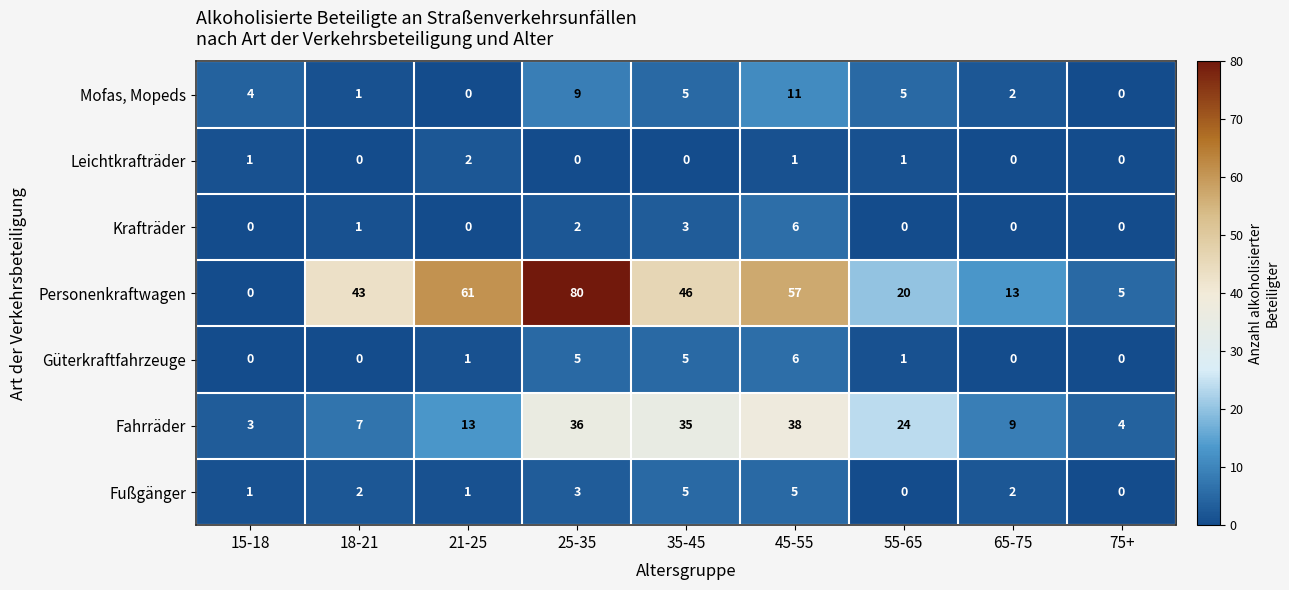

What is the spread (max minus min) of values at 21-25?

61